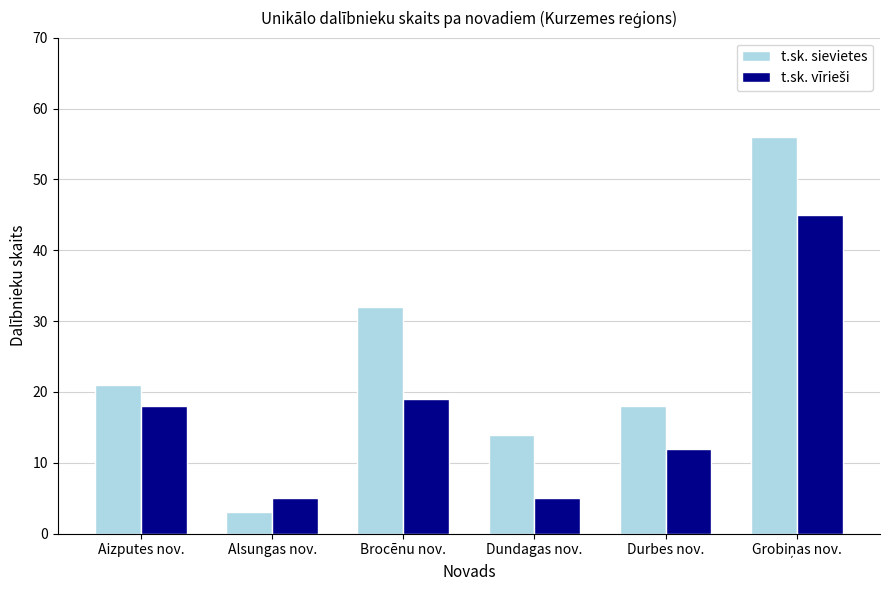

What is the sum of all t.sk. sievietes values?

144